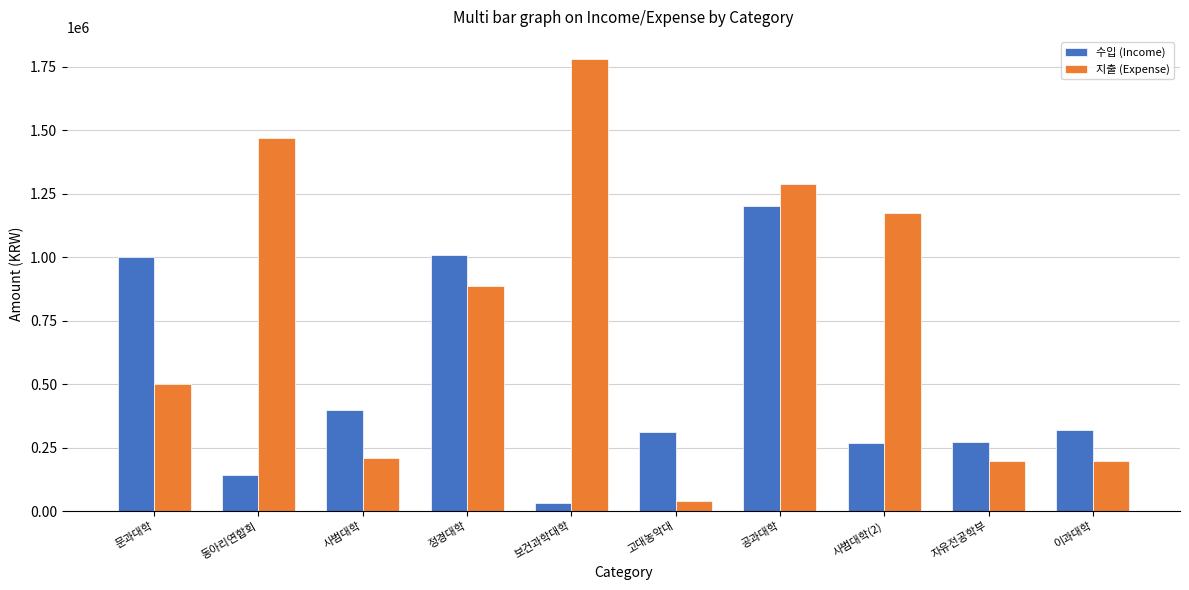

What is the value of the 수입 (Income) bar at the 7th from the left?

1200000